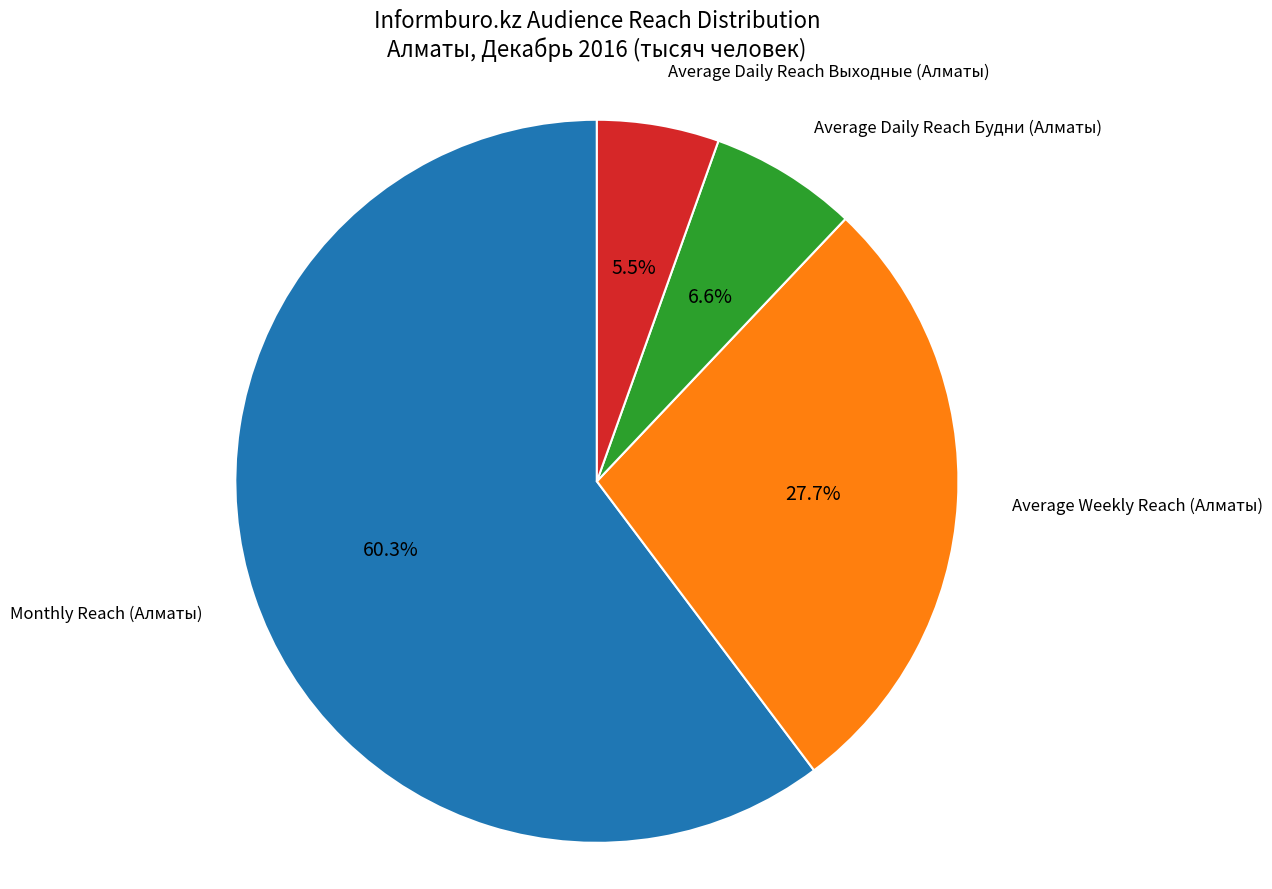

To the nearest percent, what is the difference between the Monthly Reach (Алматы) and Average Weekly Reach (Алматы) slice percentages?

33%